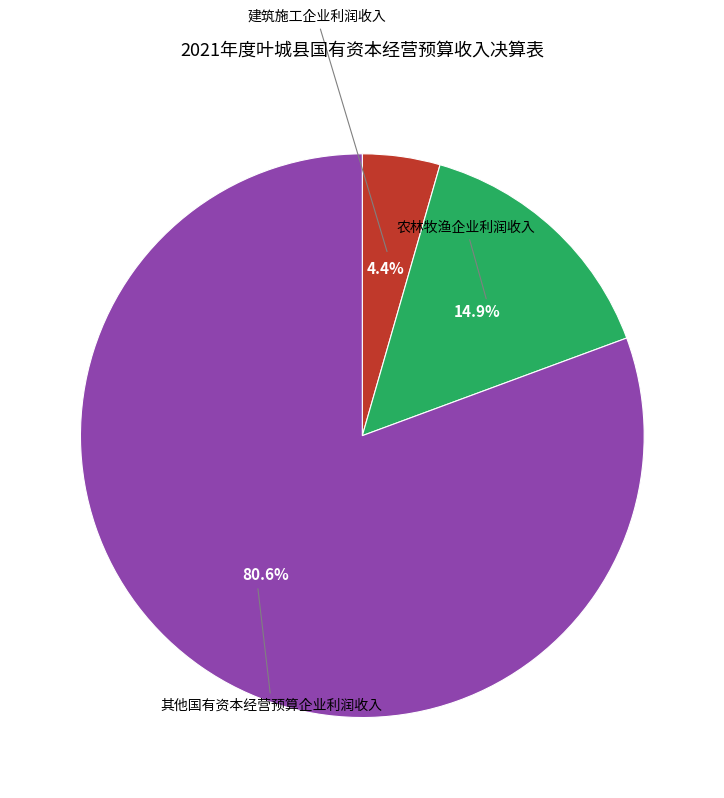

Does any single category account for the majority?

Yes